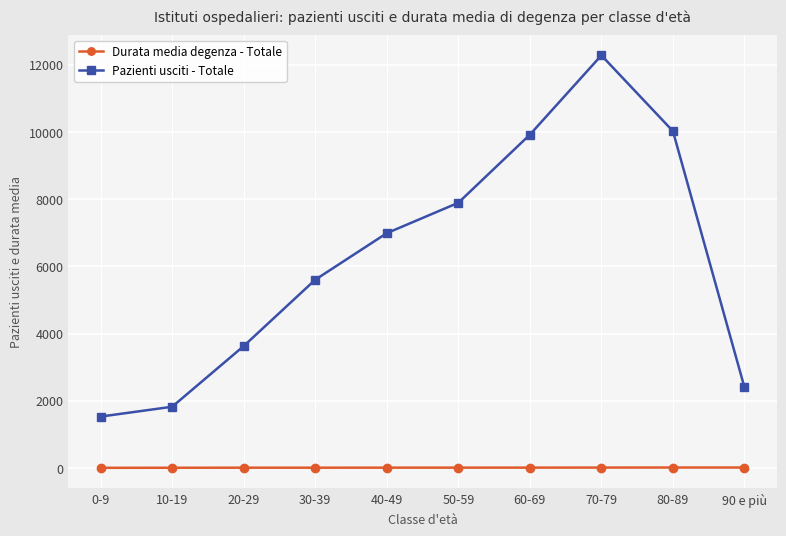

In Durata media degenza - Totale, how many points are lower than both neighbors (excluding endpoints)?

1